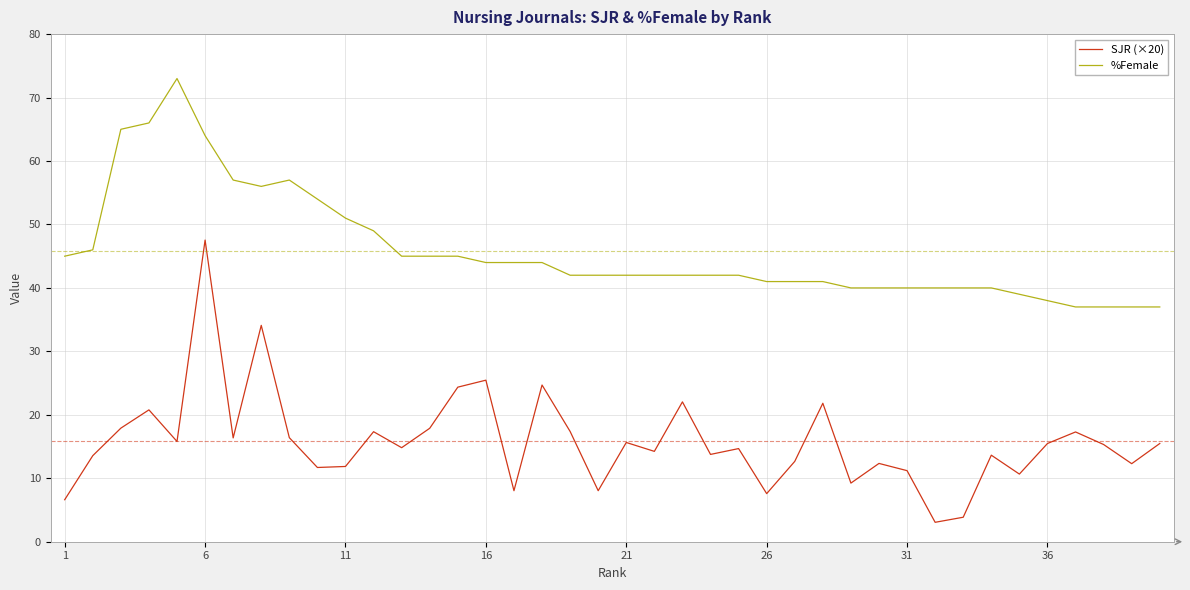

True or false: %Female and SJR (×20) intersect in this chart.

False